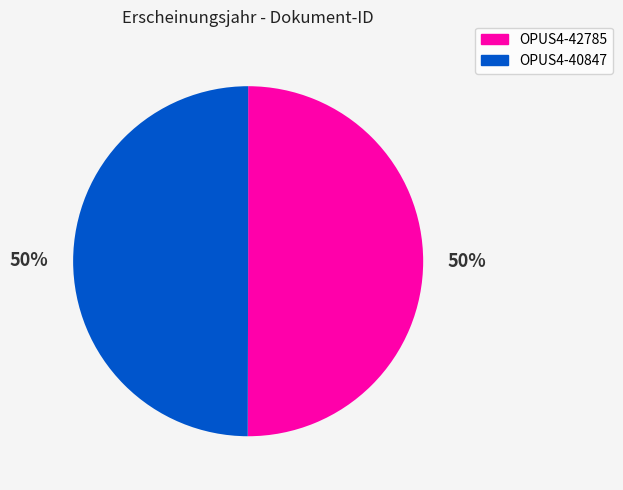

How many segments does this pie chart have?

2